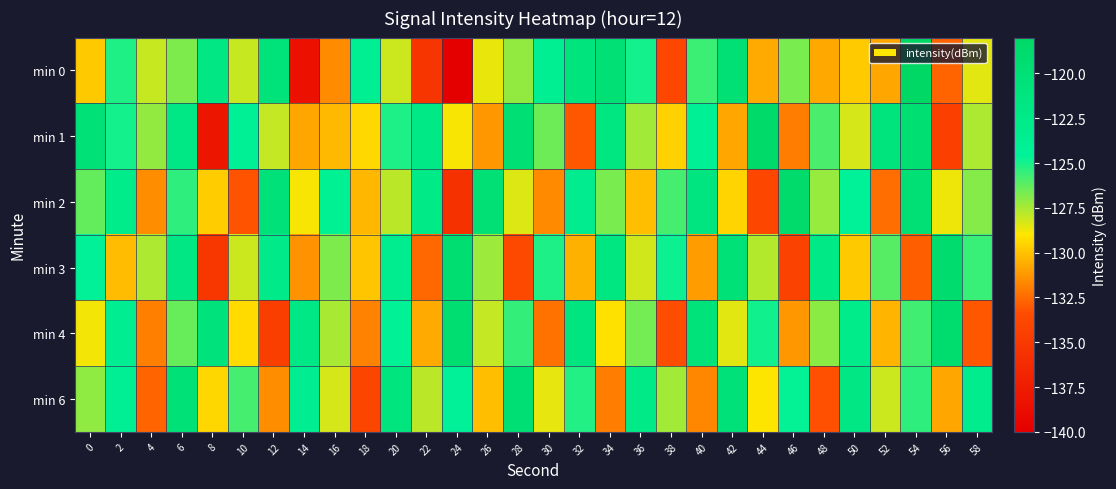

What is the total value across all series at 26?

-765.1